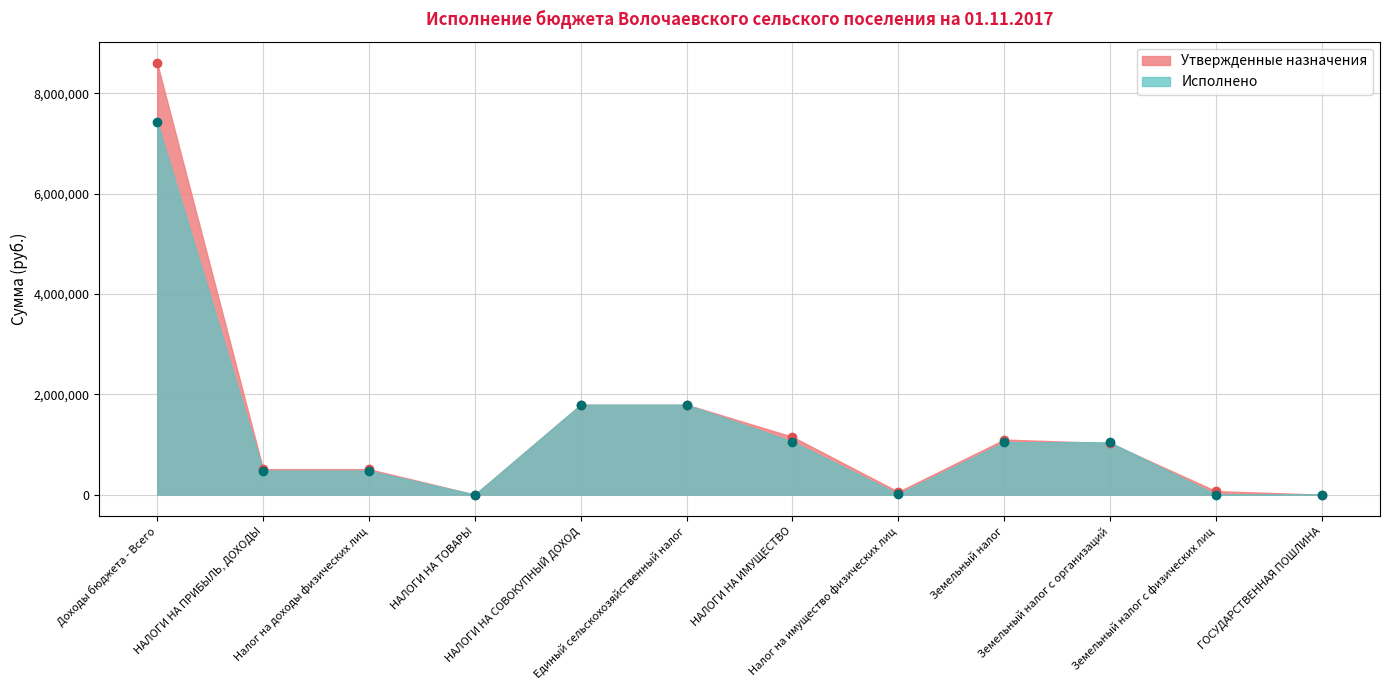

Reading left to right, what are all the values shown in this chart?

Утвержденные назначения: Доходы бюджета - Всего=8598000.0	НАЛОГИ НА ПРИБЫЛЬ, ДОХОДЫ=507200.0	Налог на доходы физических лиц=507200.0	НАЛОГИ НА ТОВАРЫ=1000.0	НАЛОГИ НА СОВОКУПНЫЙ ДОХОД=1793300.0	Единый сельскохозяйственный налог=1793300.0	НАЛОГИ НА ИМУЩЕСТВО=1153600.0	Налог на имущество физических лиц=56200.0	Земельный налог=1097400.0	Земельный налог с организаций=1028100.0	Земельный налог с физических лиц=69300.0	ГОСУДАРСТВЕННАЯ ПОШЛИНА=0.0
Исполнено: Доходы бюджета - Всего=7436253.3	НАЛОГИ НА ПРИБЫЛЬ, ДОХОДЫ=476643.3	Налог на доходы физических лиц=476643.3	НАЛОГИ НА ТОВАРЫ=0.8	НАЛОГИ НА СОВОКУПНЫЙ ДОХОД=1793322.8	Единый сельскохозяйственный налог=1793322.8	НАЛОГИ НА ИМУЩЕСТВО=1057735.5	Налог на имущество физических лиц=11884.0	Земельный налог=1045851.6	Земельный налог с организаций=1043896.9	Земельный налог с физических лиц=1954.6	ГОСУДАРСТВЕННАЯ ПОШЛИНА=0.0